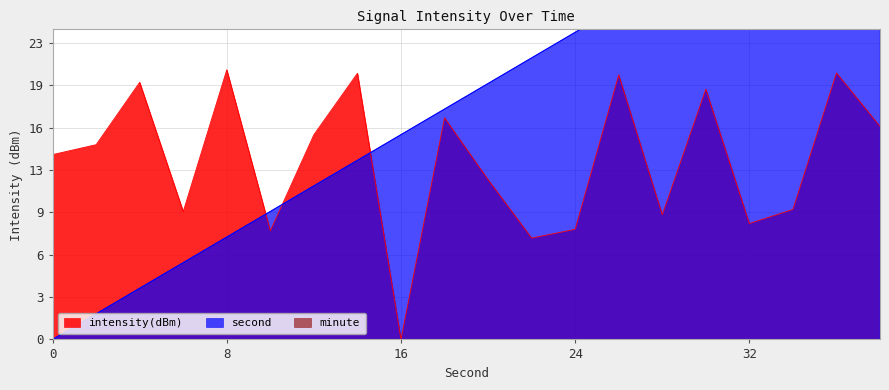

Reading left to right, extract all data points from this chart.

intensity(dBm): 0=14.4	2=15.2	4=20.1	6=10.0	8=21.1	10=8.5	12=16.0	14=20.8	16=0.0	18=17.3	20=12.5	22=7.9	24=8.6	26=20.7	28=9.7	30=19.6	32=9.1	34=10.2	36=20.8	38=16.6
second: 0=0.0	2=2.0	4=4.0	6=6.0	8=8.0	10=10.0	12=12.0	14=14.0	16=16.0	18=18.0	20=20.0	22=22.0	24=24.0	26=26.0	28=28.0	30=30.0	32=32.0	34=34.0	36=36.0	38=38.0